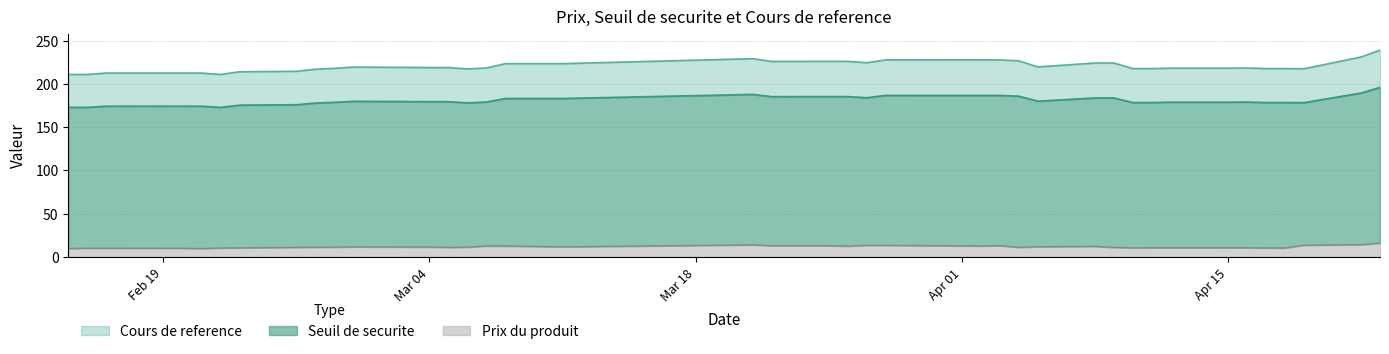

What is the difference between the highest and lowest values at 2024-02-21?

202.7